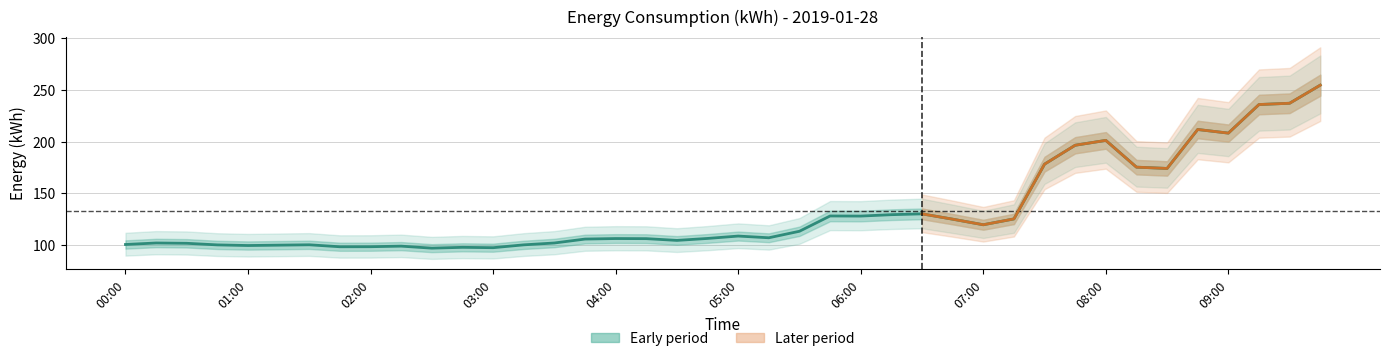

What position from the left is 08:00?

33